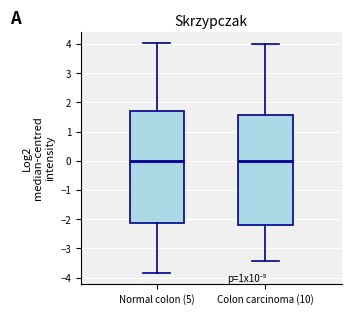

Where does the upper whisker of the box for Normal colon (5) end on the y-axis? The values are not printed on the chart, so give them approximately, as read against the axis.

4.0